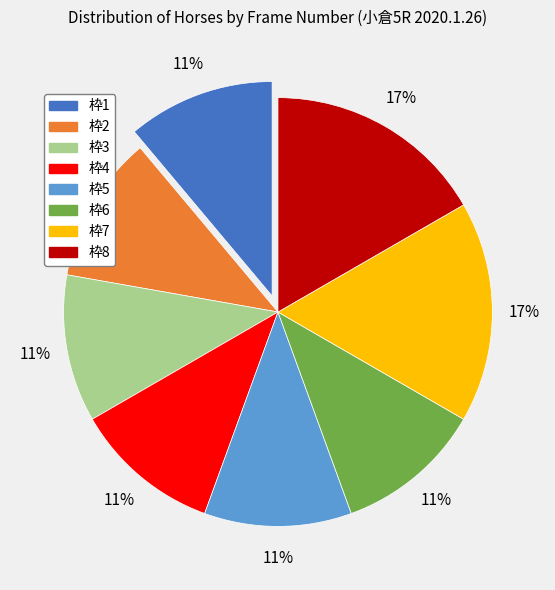

To the nearest percent, what is the difference between the largest and smallest slice percentages?

6%